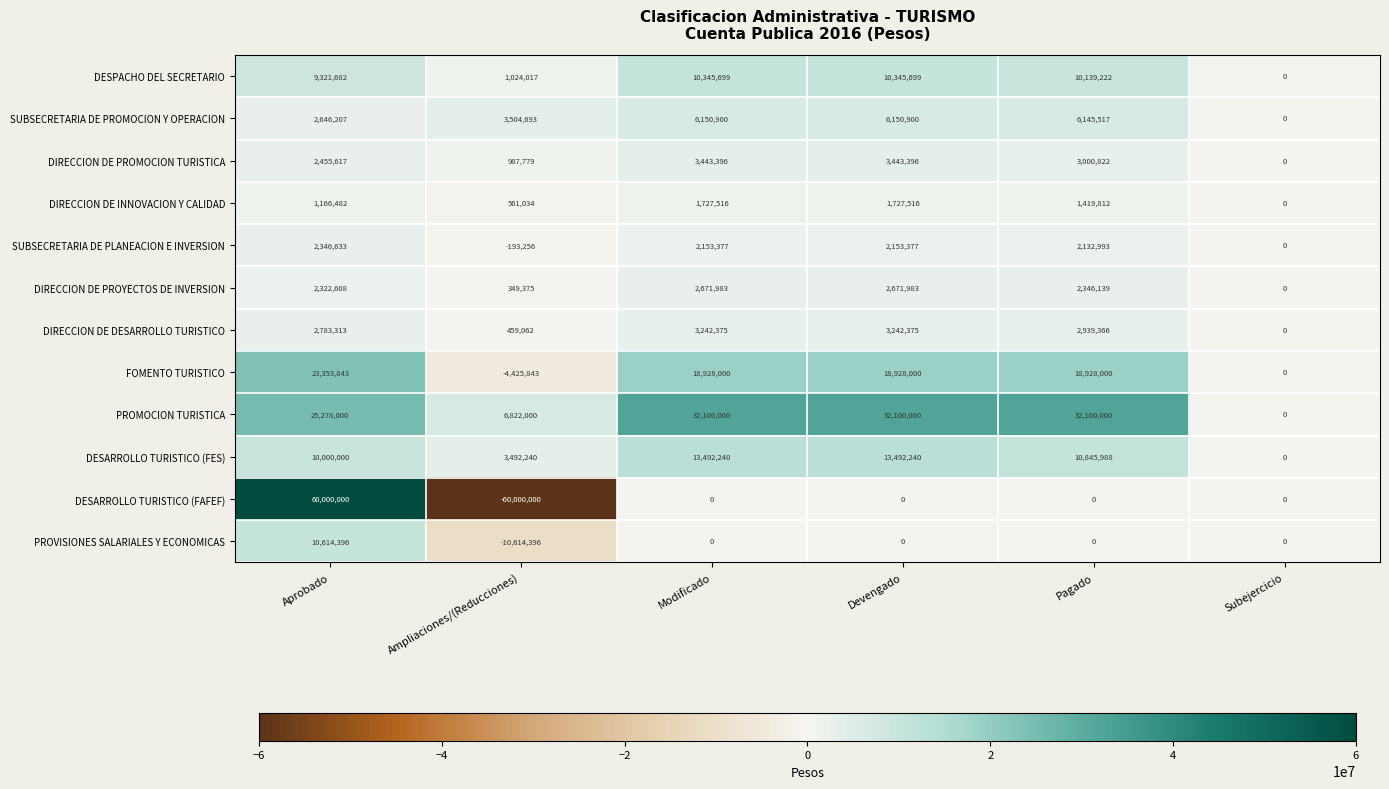

What is the difference between the maximum and second lowest values in the PROVISIONES SALARIALES Y ECONOMICAS series?

10614396